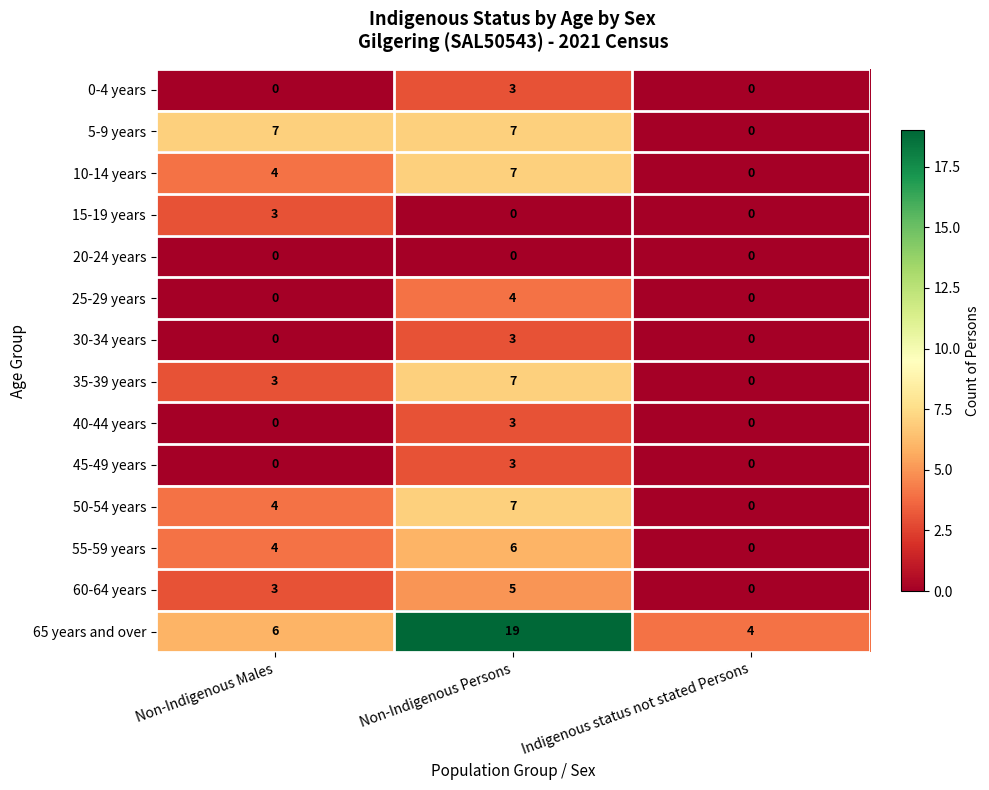

How many data points does each series have?

3